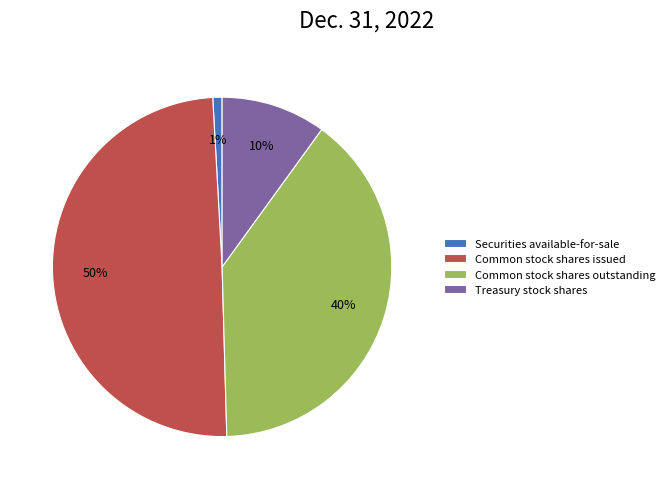

Does Treasury stock shares represent more than half of the total?

No